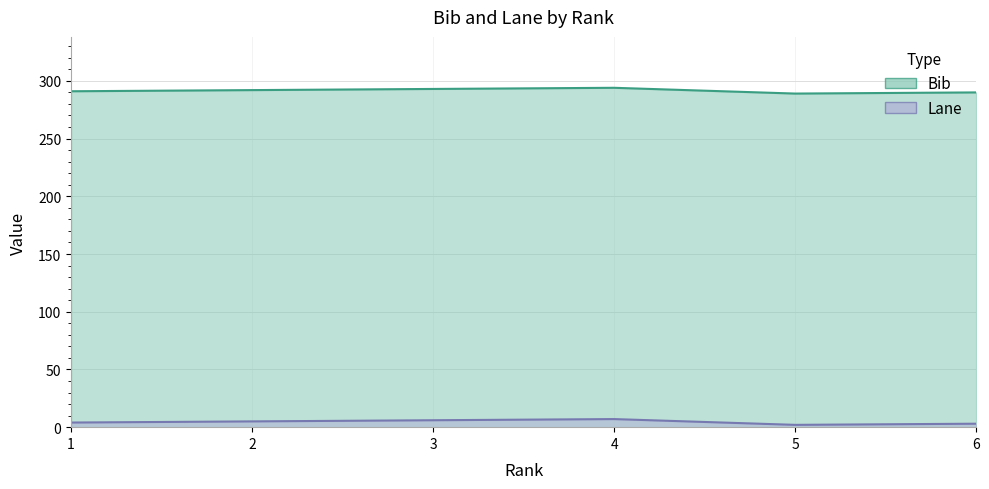

Reading left to right, what are all the values shown in this chart?

Bib: 1=291	2=292	3=293	4=294	5=289	6=290
Lane: 1=4	2=5	3=6	4=7	5=2	6=3